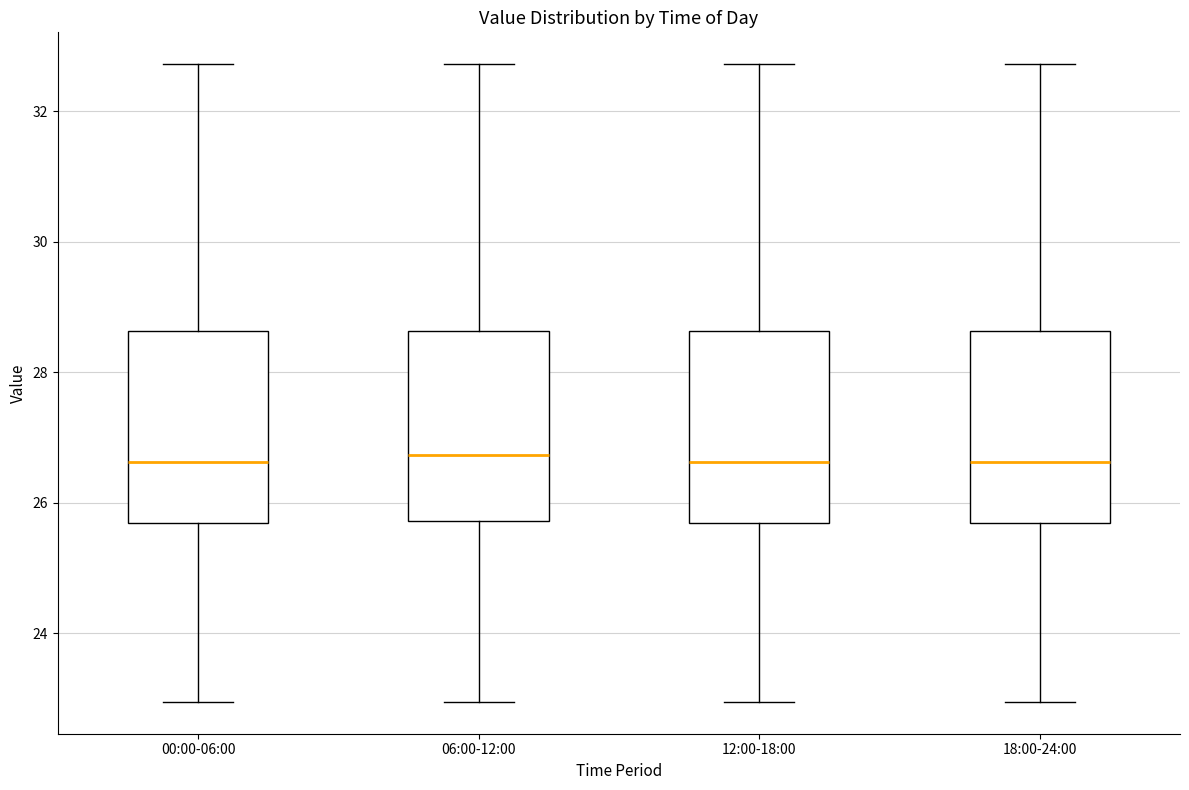

Reading left to right, read every box against the y-axis: the position of its median line, the range the box covers, and the ends of its whiskers. The values are not printed on the chart, so give them approximately, as read against the axis.

00:00-06:00: median 26.6, box 25.6 to 28.6, whiskers 23.0 to 32.8
06:00-12:00: median 26.8, box 25.8 to 28.6, whiskers 23.0 to 32.8
12:00-18:00: median 26.6, box 25.6 to 28.6, whiskers 23.0 to 32.8
18:00-24:00: median 26.6, box 25.6 to 28.6, whiskers 23.0 to 32.8